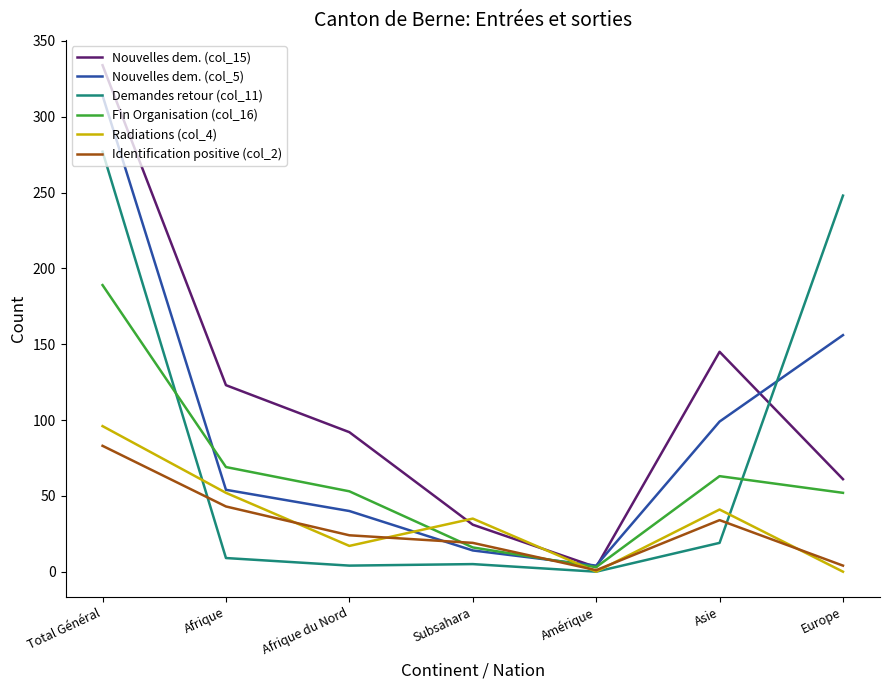

The Identification positive (col_2) series shows 83 at Total Général. True or false?

True